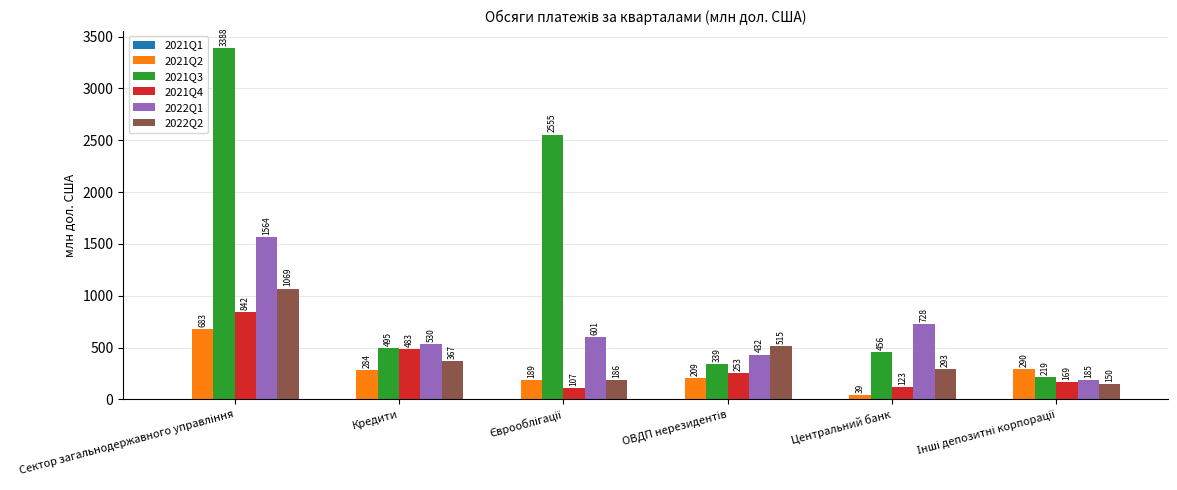

How many values in the 2021Q2 series exceed 284?

3